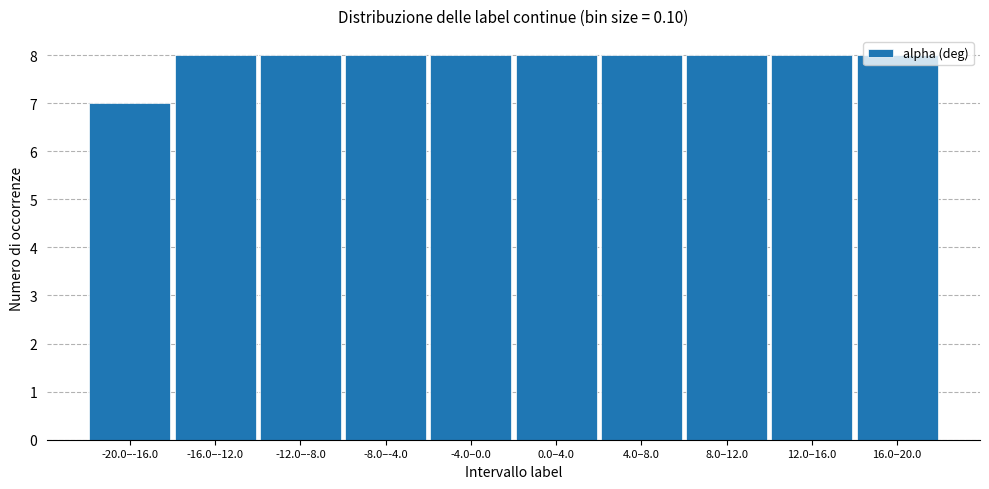

What is the label of the 8th bar from the left?

8.0–12.0